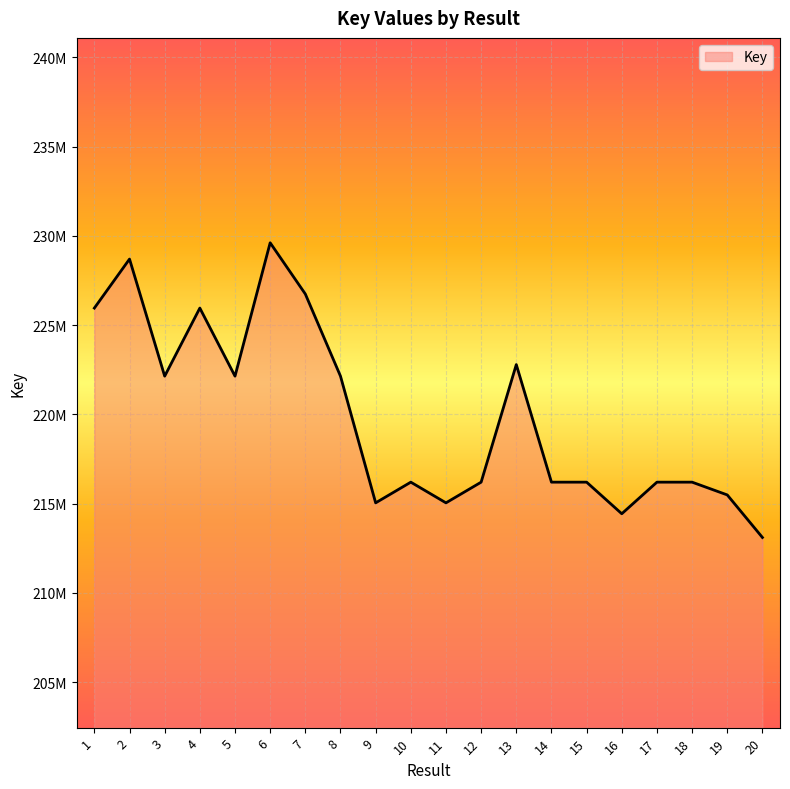

Does the chart display data point markers on the line(s)?

No